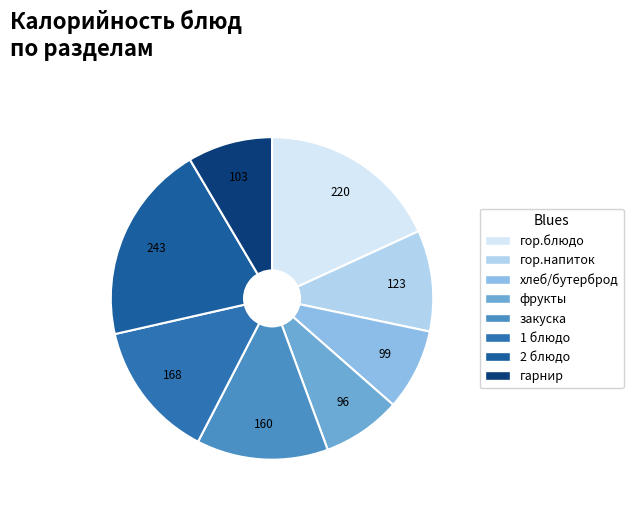

What is the largest slice in the pie chart?

2 блюдо